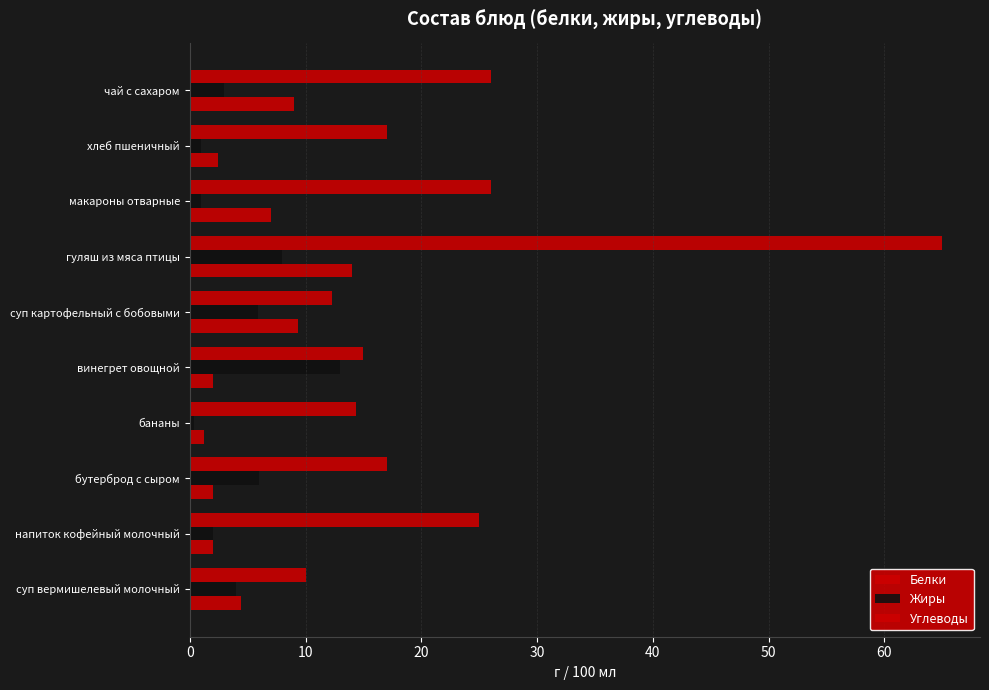

Count the number of data series in this chart.

3